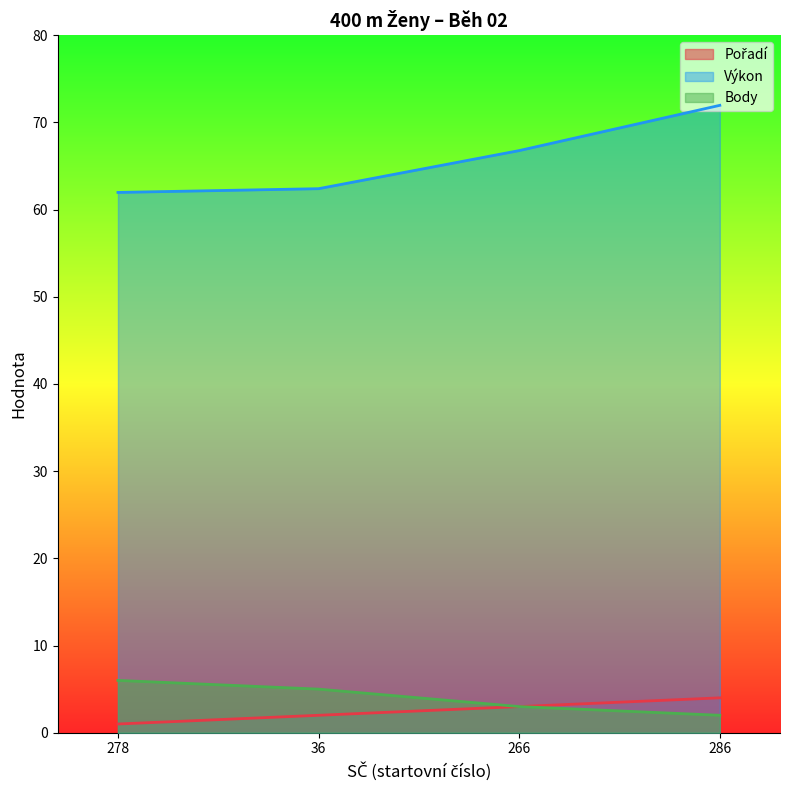

What position from the left is 266?

3